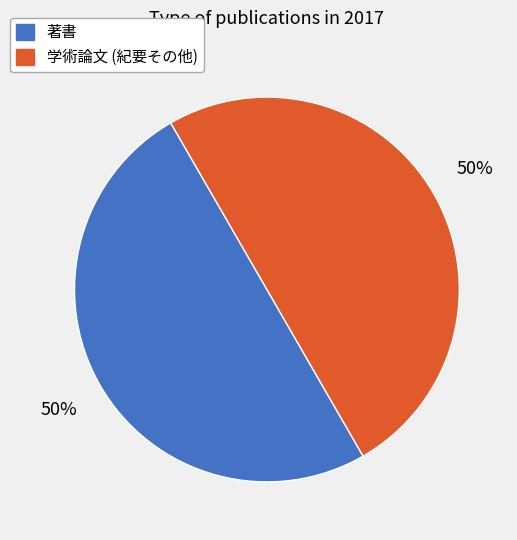

Do 著書 and 学術論文 (紀要その他) together represent more than half of the pie?

Yes